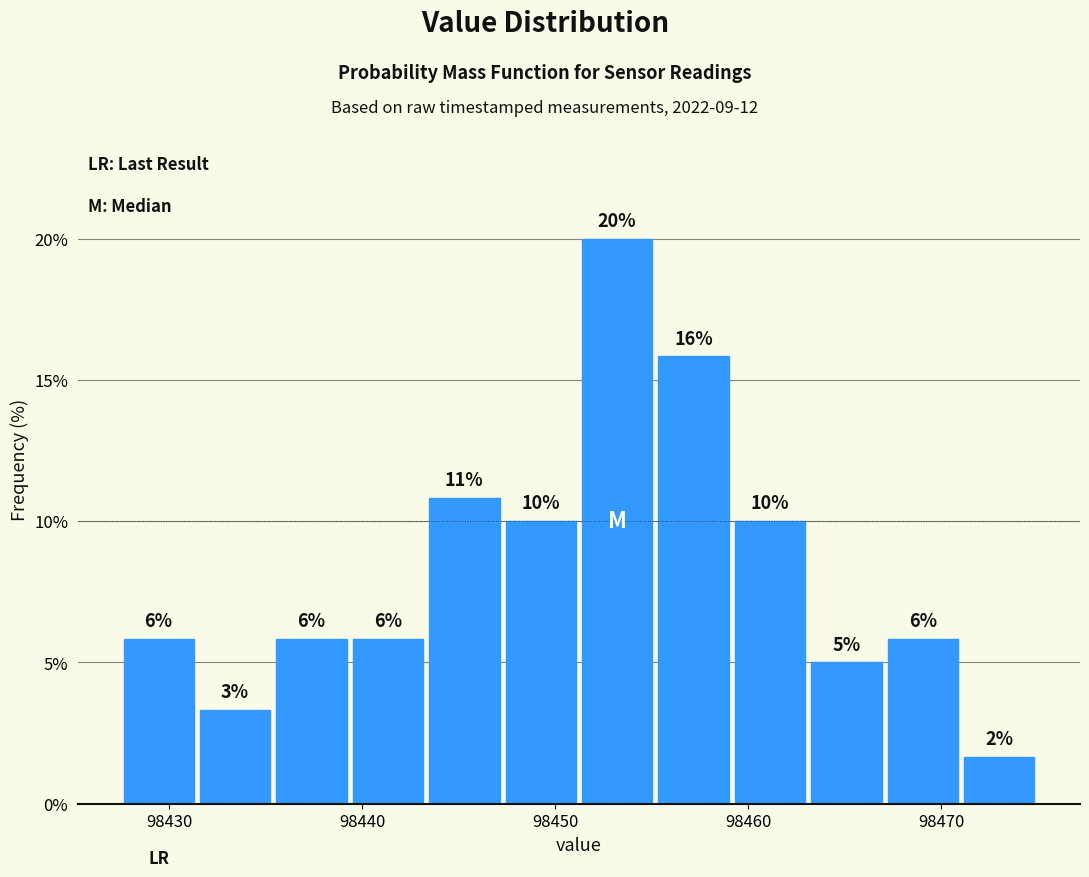

Around what value on the x-axis is the tallest bar? Give the approximate position of its centre, as read against the axis.

98453